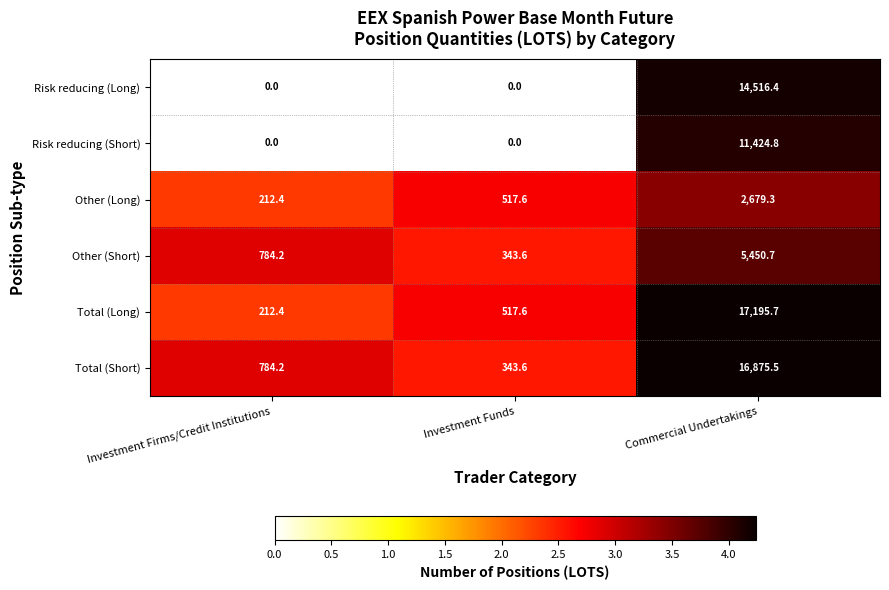

What is the total value across all series at Commercial Undertakings?

68142.4